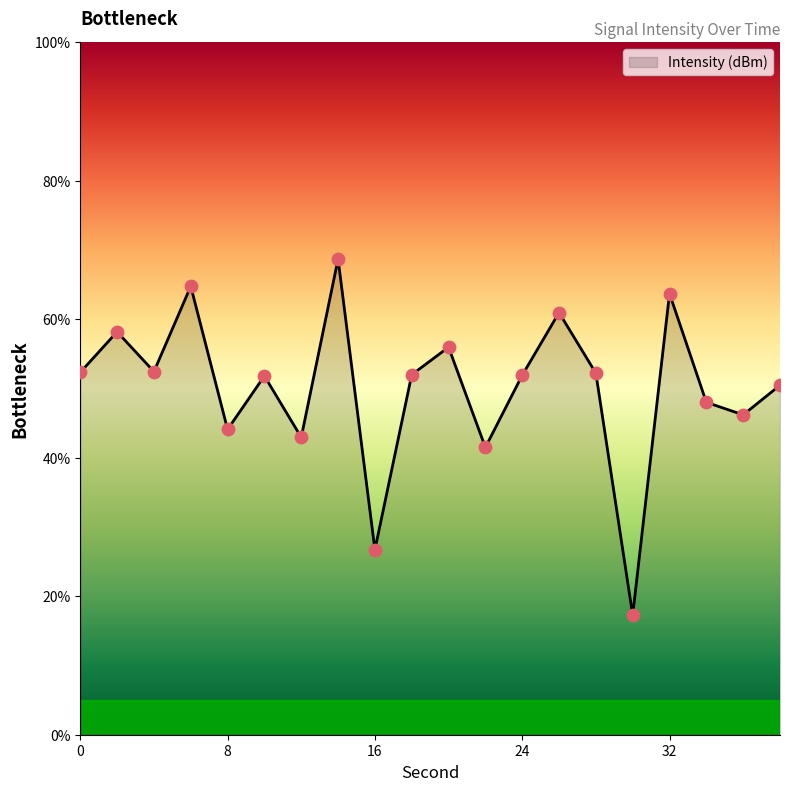

What is the greatest value displayed?

68.7